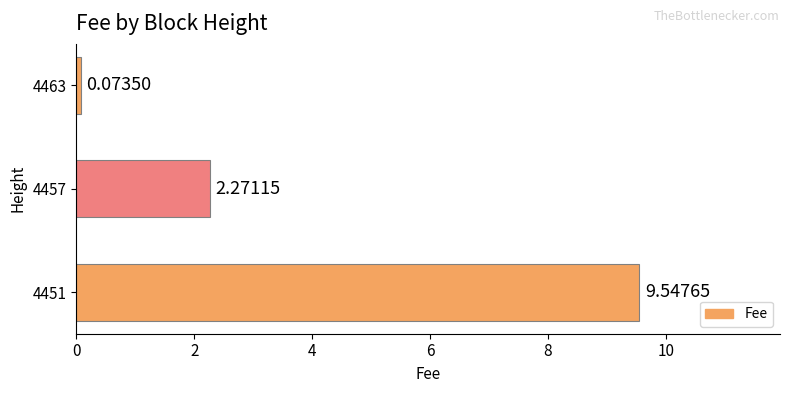

What is the sum of all values?

11.9